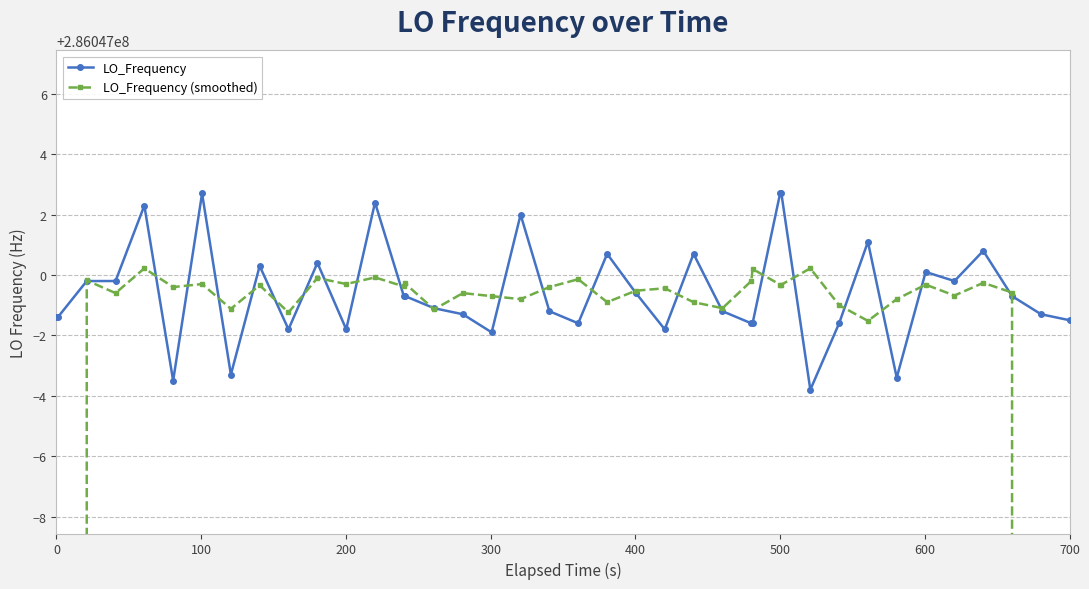

Reading right to left, list all the values displayed in this chart.

LO_Frequency: 286046998.5	286046998.7	286046999.3	286047000.8	286046999.8	286047000.1	286046996.6	286047001.1	286046998.4	286046996.2	286047002.7	286047002.7	286046998.4	286046998.4	286046998.8	286047000.7	286046998.2	286046999.4	286047000.7	286046998.4	286046998.8	286047002.0	286046998.1	286046998.7	286046998.9	286046999.3	286046999.3	286047002.4	286046998.2	286047000.4	286046998.2	286047000.3	286046996.7	286047002.7	286046996.5	286047002.3	286046999.8	286046999.8	286046998.6	286046998.6
LO_Frequency (smoothed): 171628199.3	228837599.5	286046999.4	286046999.7	286046999.3	286046999.7	286046999.2	286046998.5	286046999.0	286047000.2	286046999.7	286046999.7	286047000.2	286046999.8	286046998.9	286046999.1	286046999.6	286046999.5	286046999.1	286046999.9	286046999.6	286046999.2	286046999.3	286046999.4	286046998.9	286046999.7	286046999.6	286046999.9	286046999.7	286046999.9	286046998.8	286046999.7	286046998.9	286046999.7	286046999.6	286047000.2	286046999.4	286046999.8	228837599.4	171628199.4